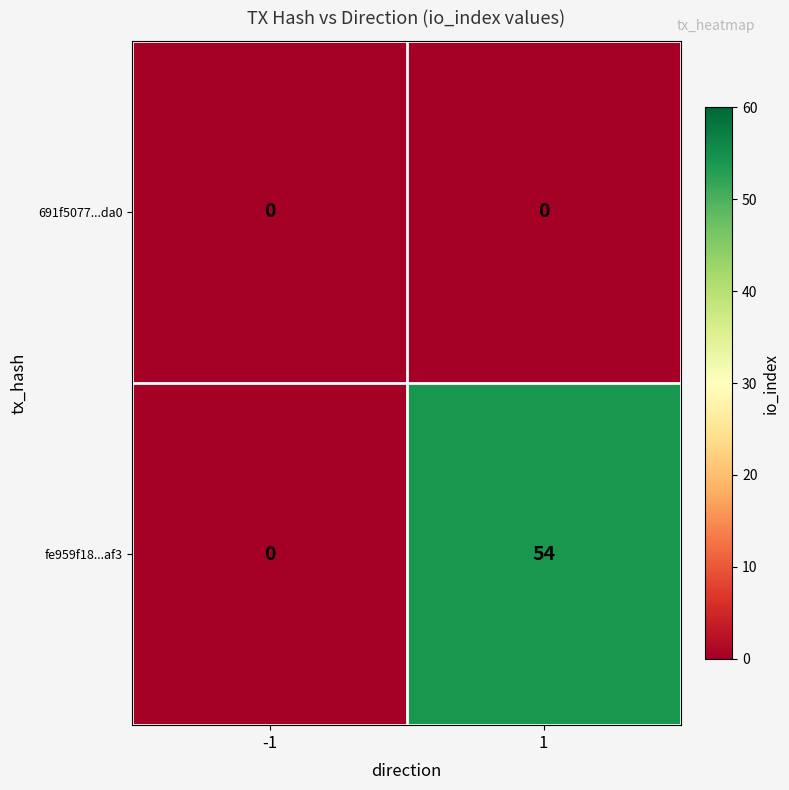

What is the greatest value displayed?

54